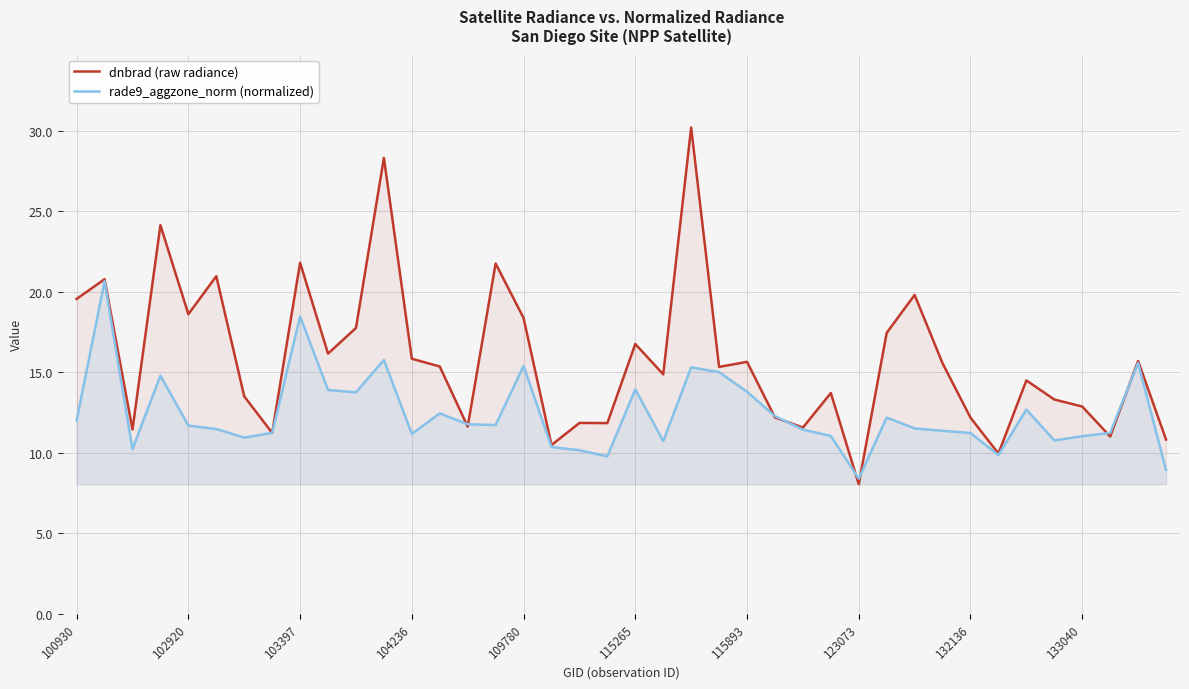

Which series has the widest spread of values?

dnbrad (raw radiance)